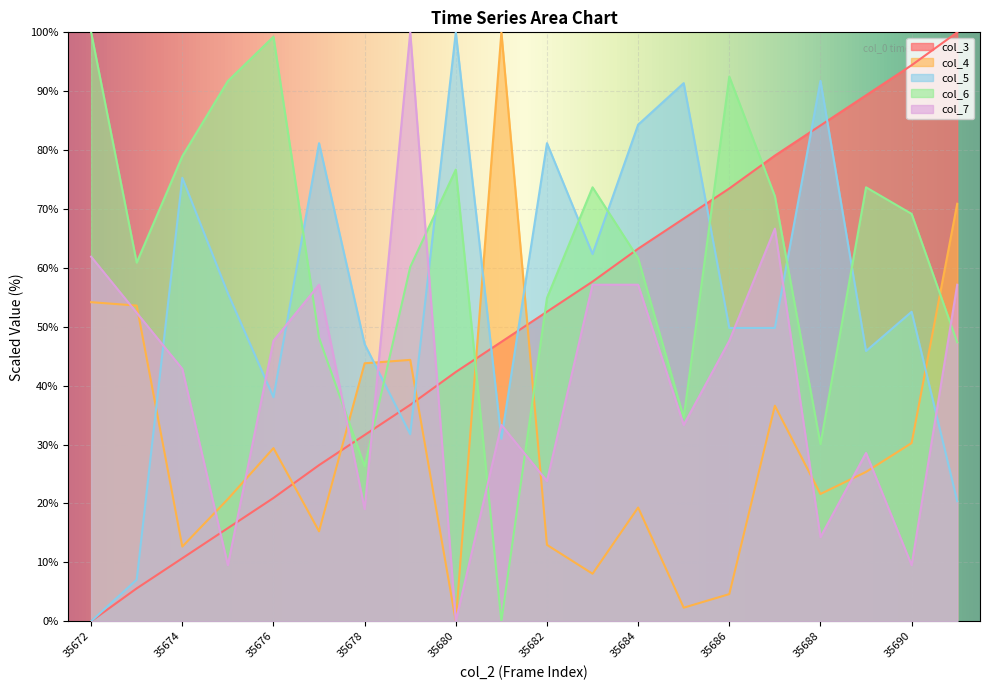

What is the value of the col_7 point at the 4th from the left?

9.5